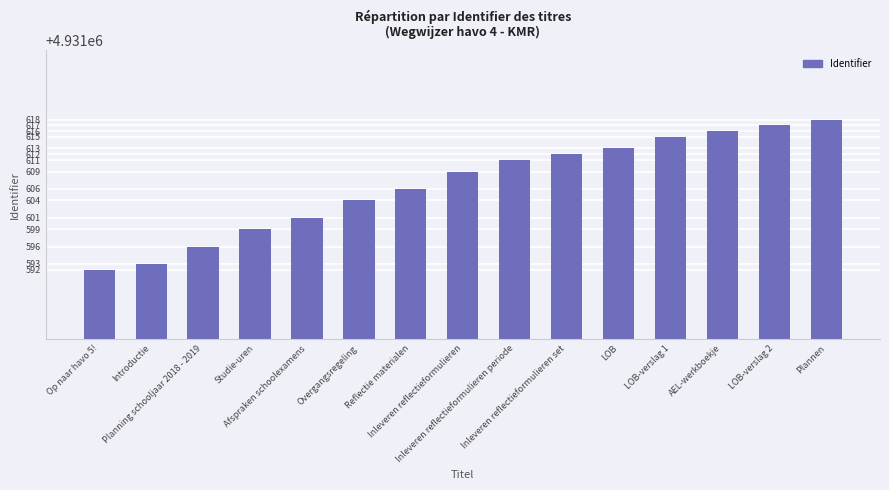

What is the maximum value shown in the chart?

4931618